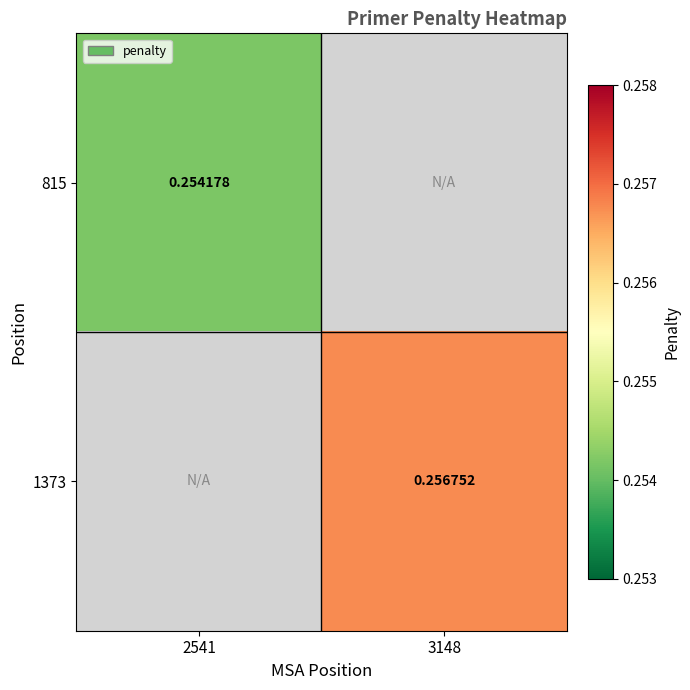

Which category has the lowest value across all series?

2541